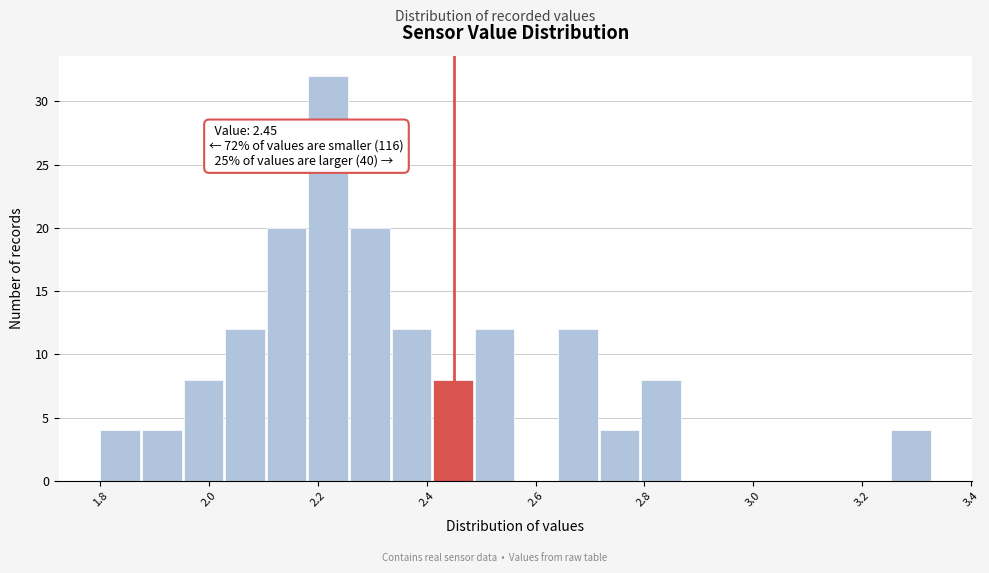

Around what value on the x-axis is the tallest bar? Give the approximate position of its centre, as read against the axis.

2.22